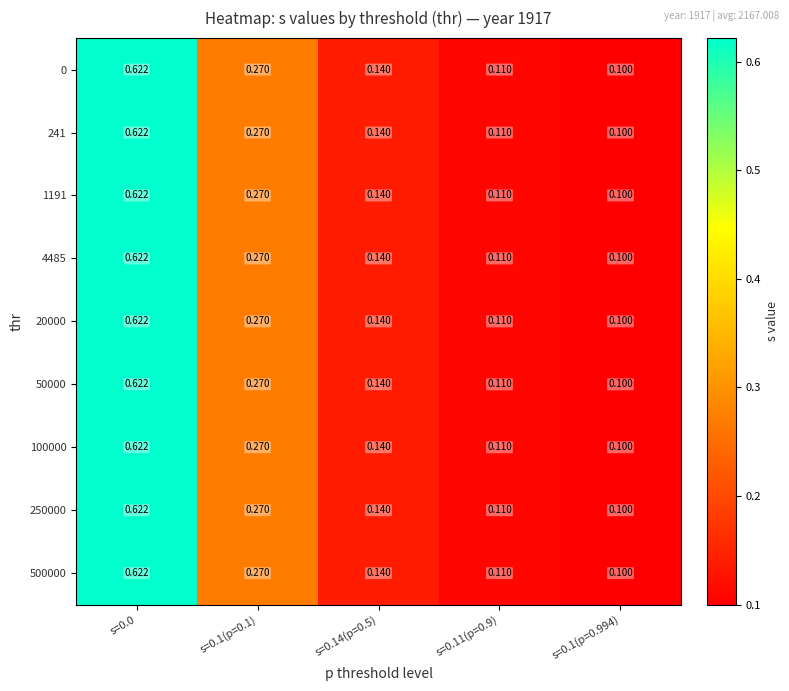

At how many categories does at least one series exceed 0?

5